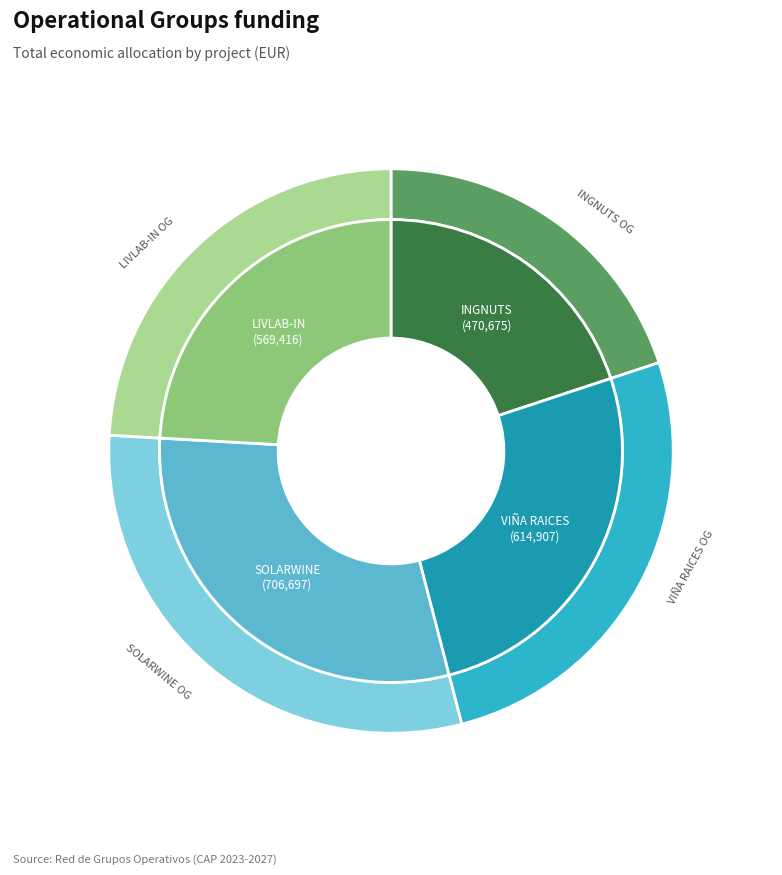

What is the ratio of the value at INGNUTS to the value at SOLARWINE?

0.7